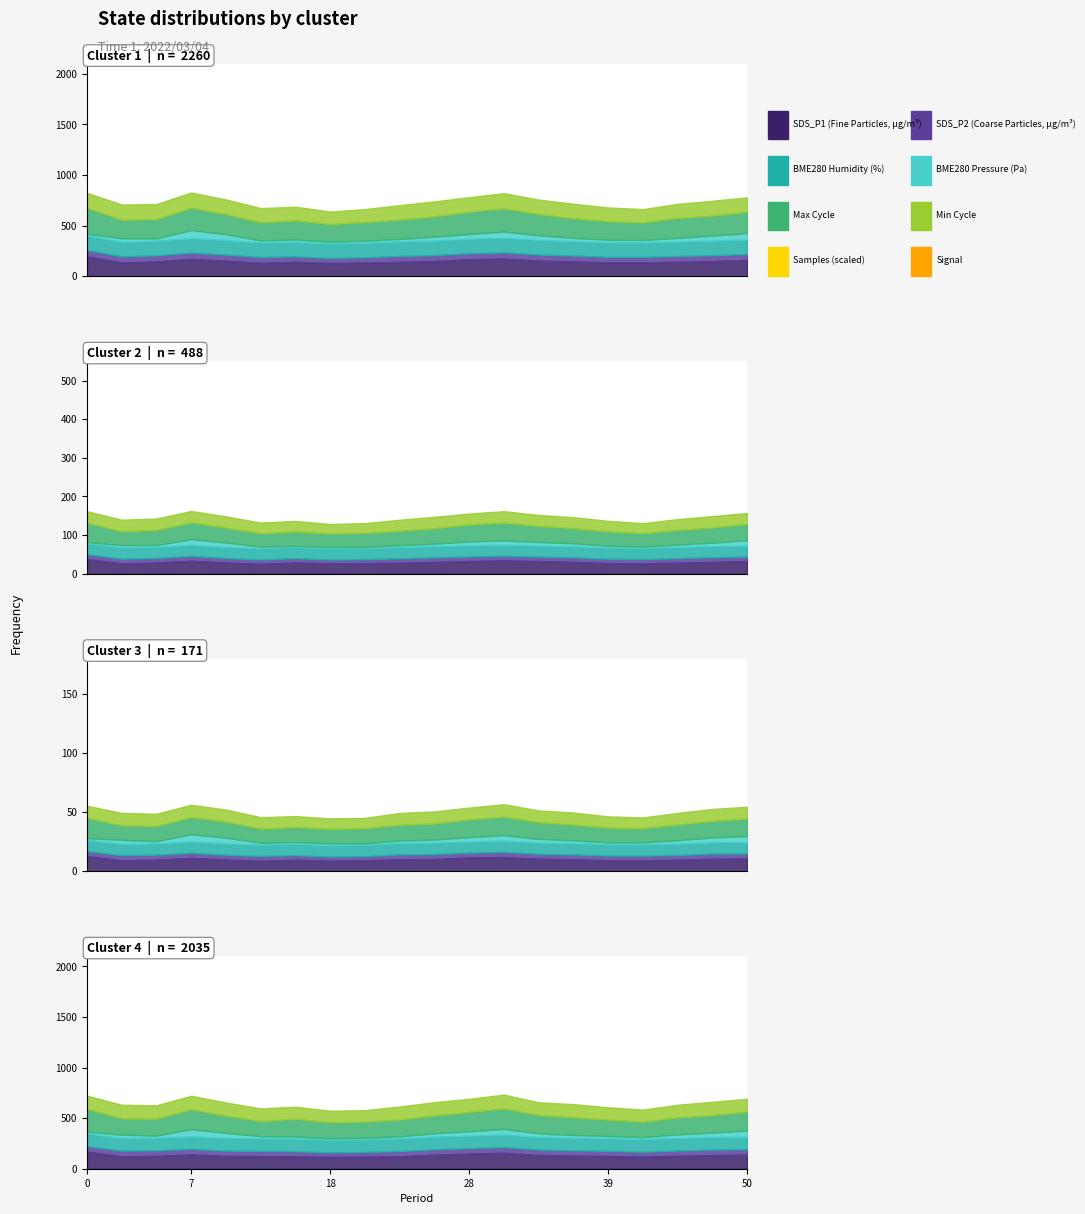

True or false: SDS_P2 and Max_cycle_scaled intersect in this chart.

False